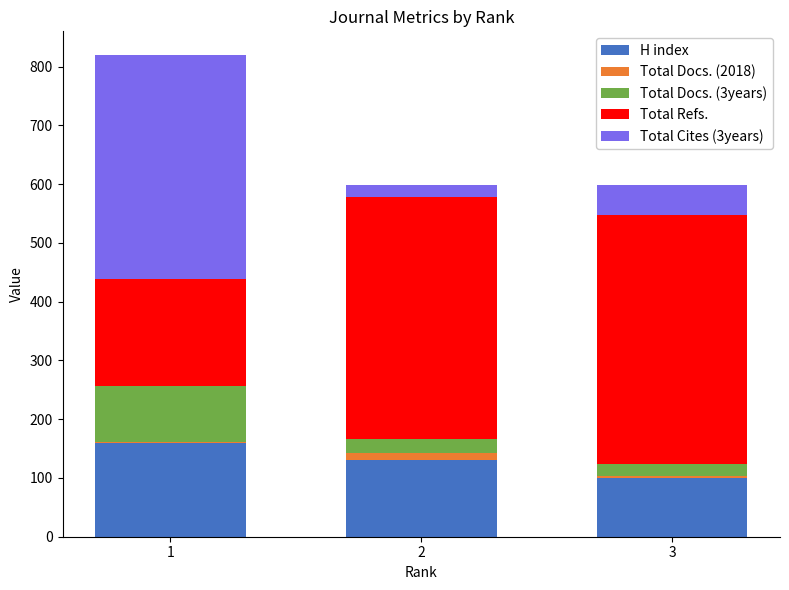

Are the bars grouped side by side (vs. stacked)?

No